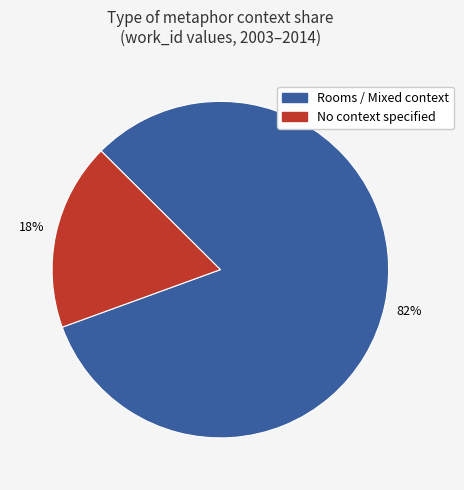

Does any single category account for the majority?

Yes